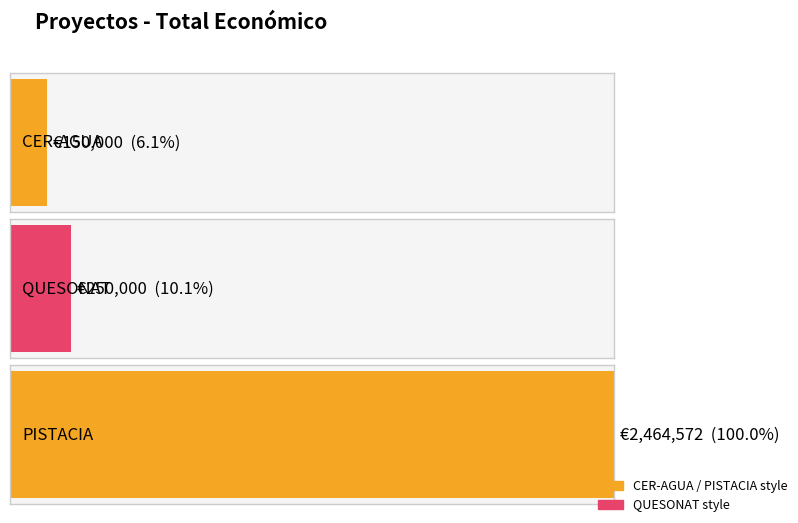

Between PISTACIA and CER-AGUA, which is larger?

PISTACIA